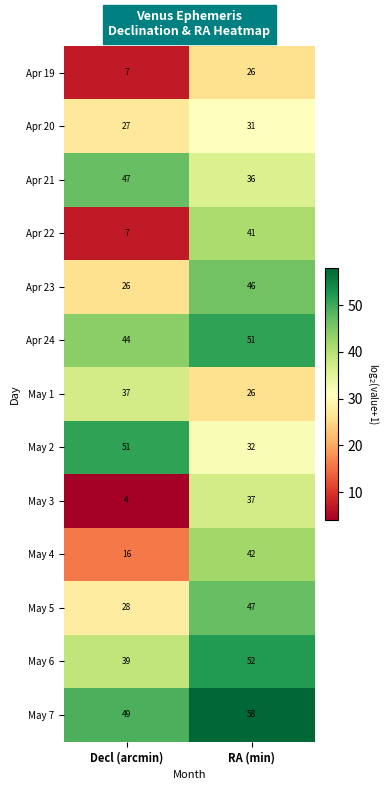

Which series has the largest range (max minus min)?

Apr 22